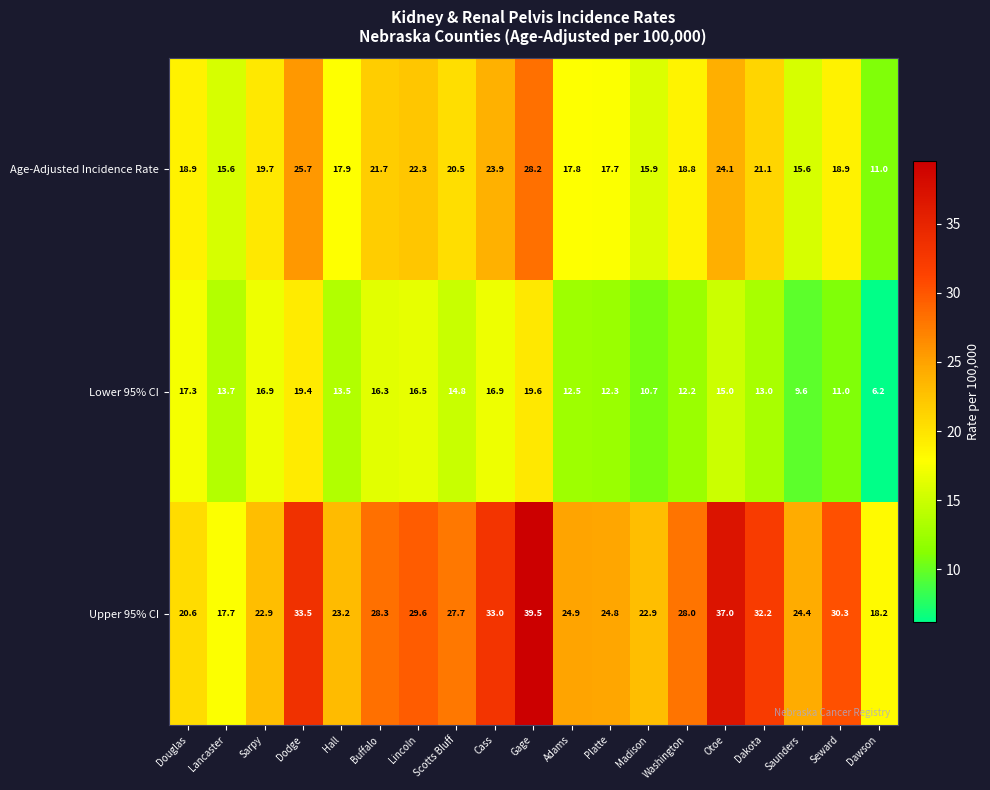

Between Sarpy and Platte, which series saw the biggest shift?

Lower 95% CI